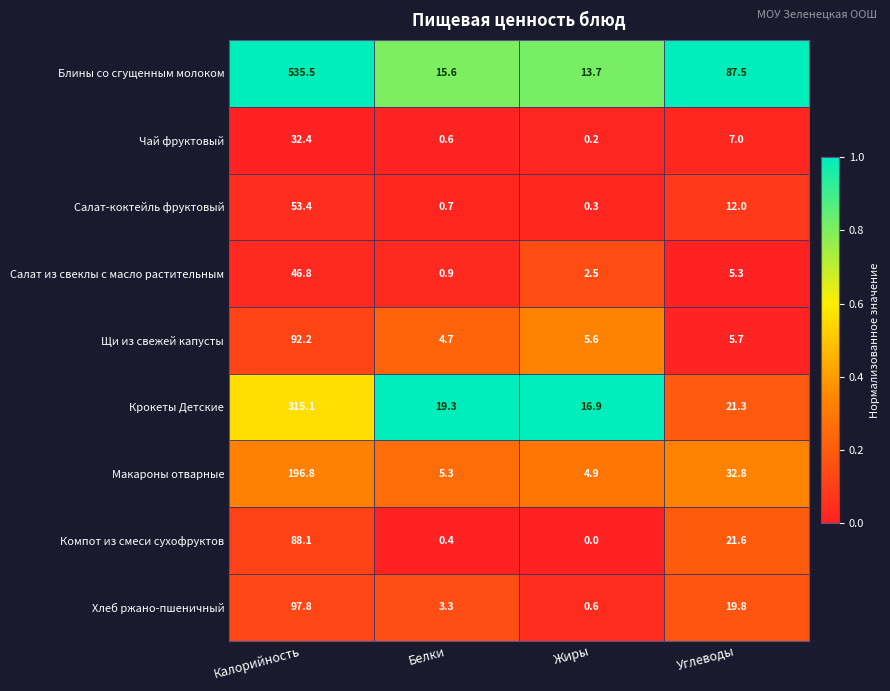

Rank the series by their maximum value, from lowest to highest.

Чай фруктовый, Салат из свеклы с масло растительным, Салат-коктейль фруктовый, Компот из смеси сухофруктов, Щи из свежей капусты, Хлеб ржано-пшеничный, Макароны отварные, Крокеты Детские, Блины со сгущенным молоком